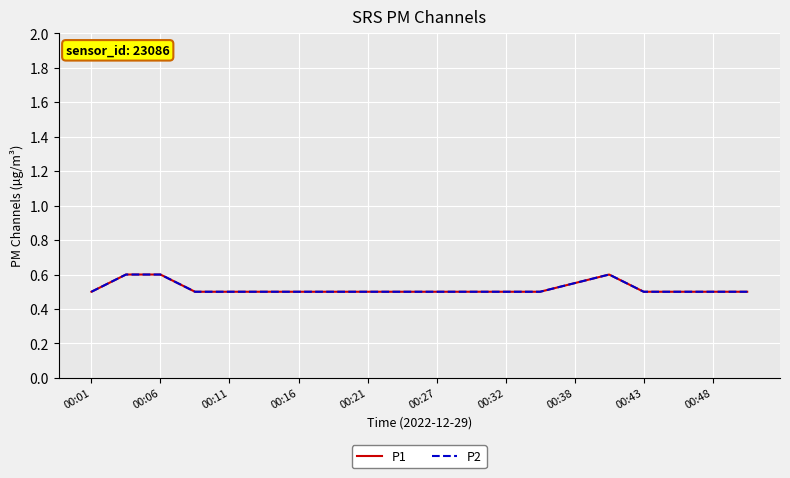

In P2, how many points are higher than both neighbors (excluding endpoints)?

1